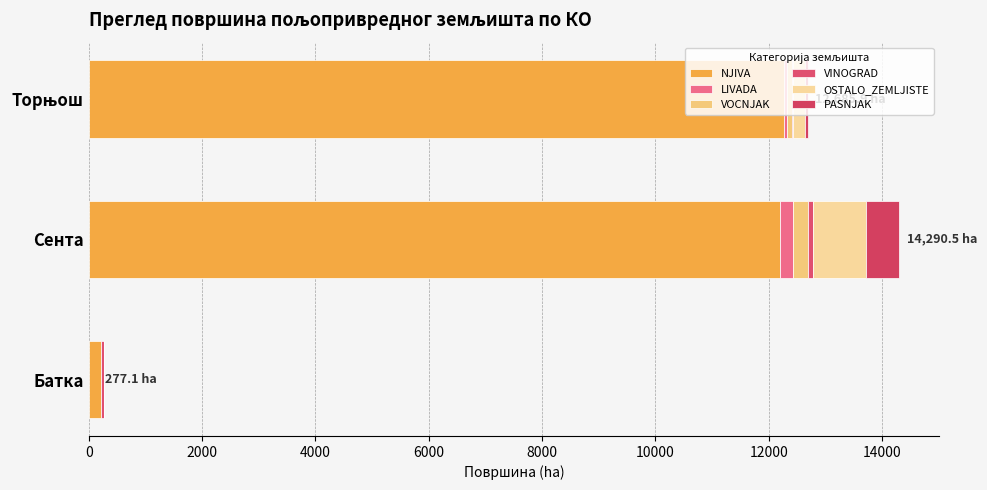

How many data points in NJIVA are above 12205?

2